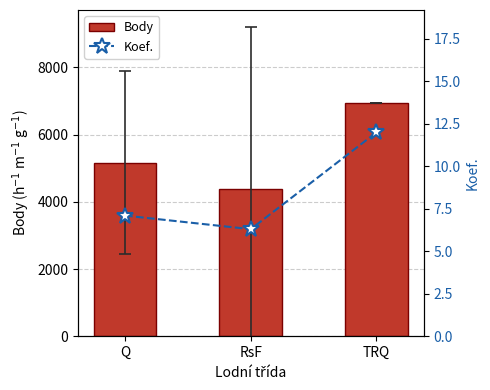

The value of Koef. at Q is 7.1. True or false?

True